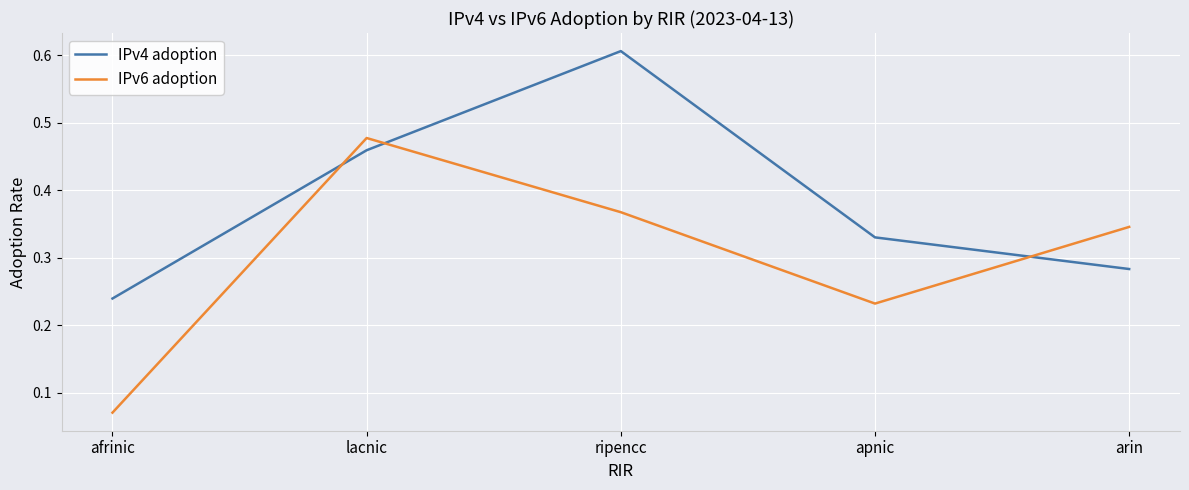

What is the sum of all IPv6 adoption values?

1.5